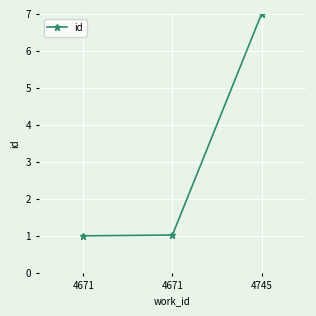

Which has a higher value, 4671 or 4671?

4671